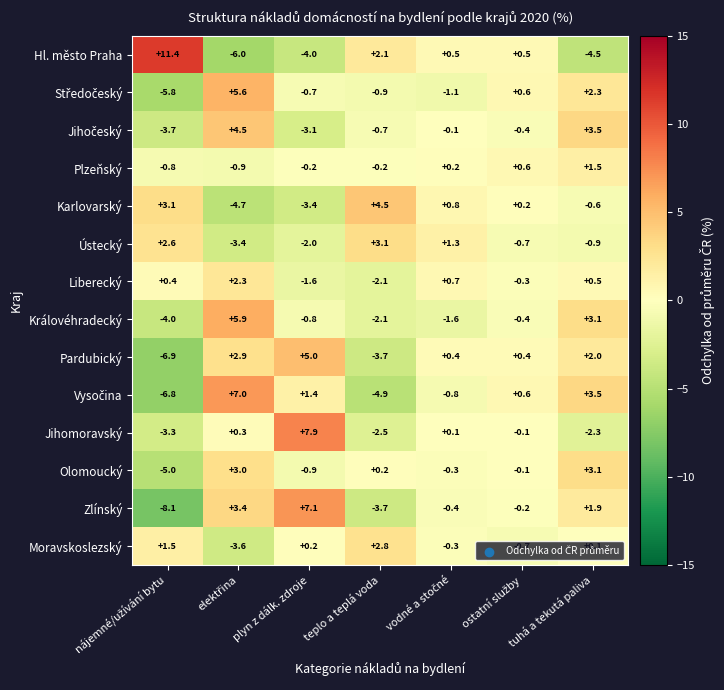

The value of Jihomoravský at tuhá a tekutá paliva is -2.3. True or false?

True